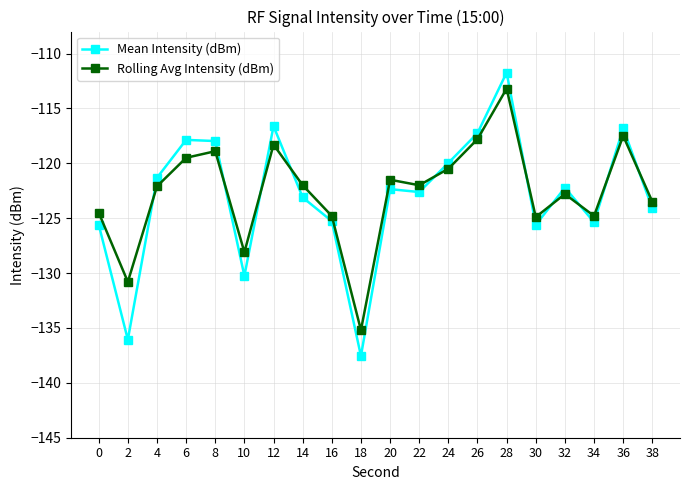

Is it true that Mean Intensity (dBm) equals -125.6 at 0?

True